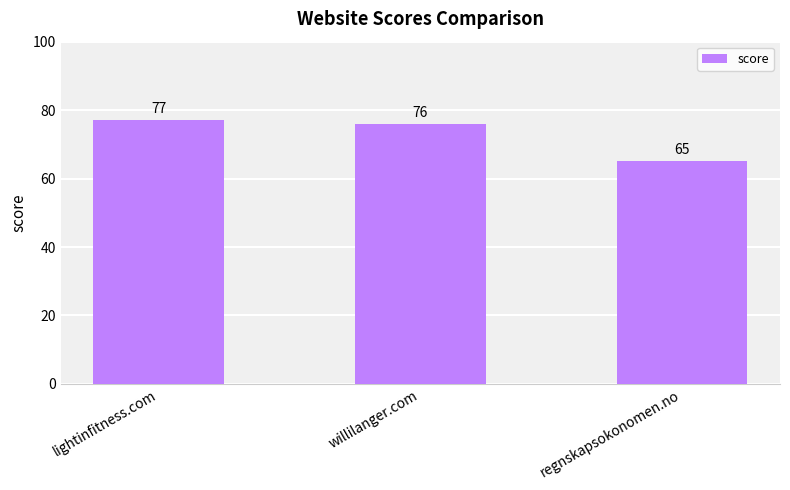

What is the difference between the values at lightinfitness.com and regnskapsokonomen.no?

12